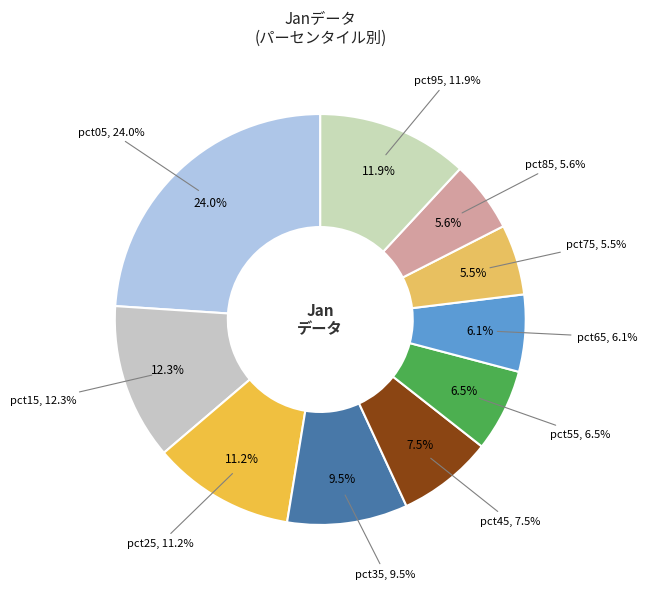

To the nearest percent, what is the difference between the pct35 and pct95 slice percentages?

2%